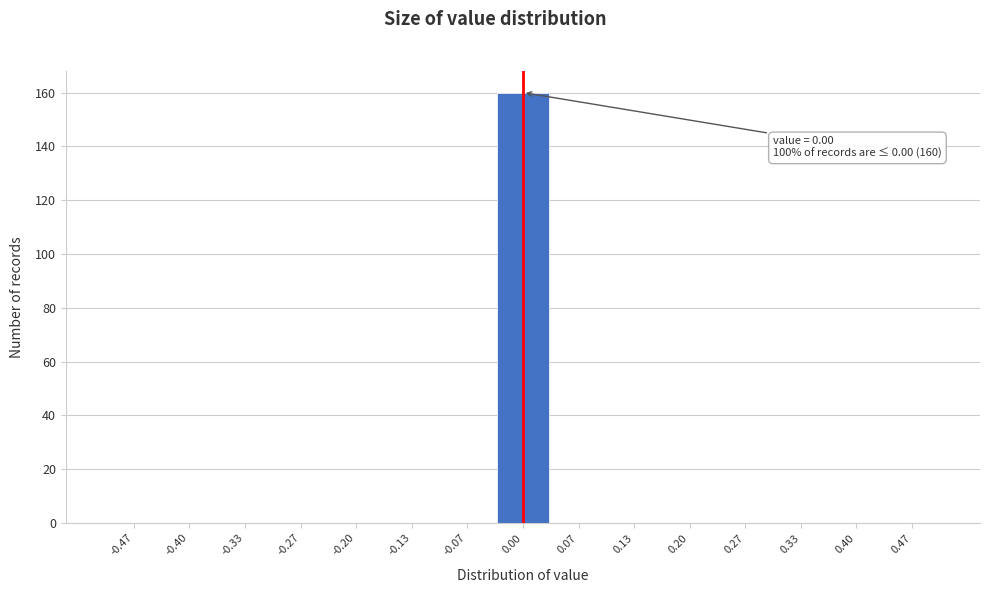

Over which range of the x-axis is the bar tallest?

-0.03 to 0.03